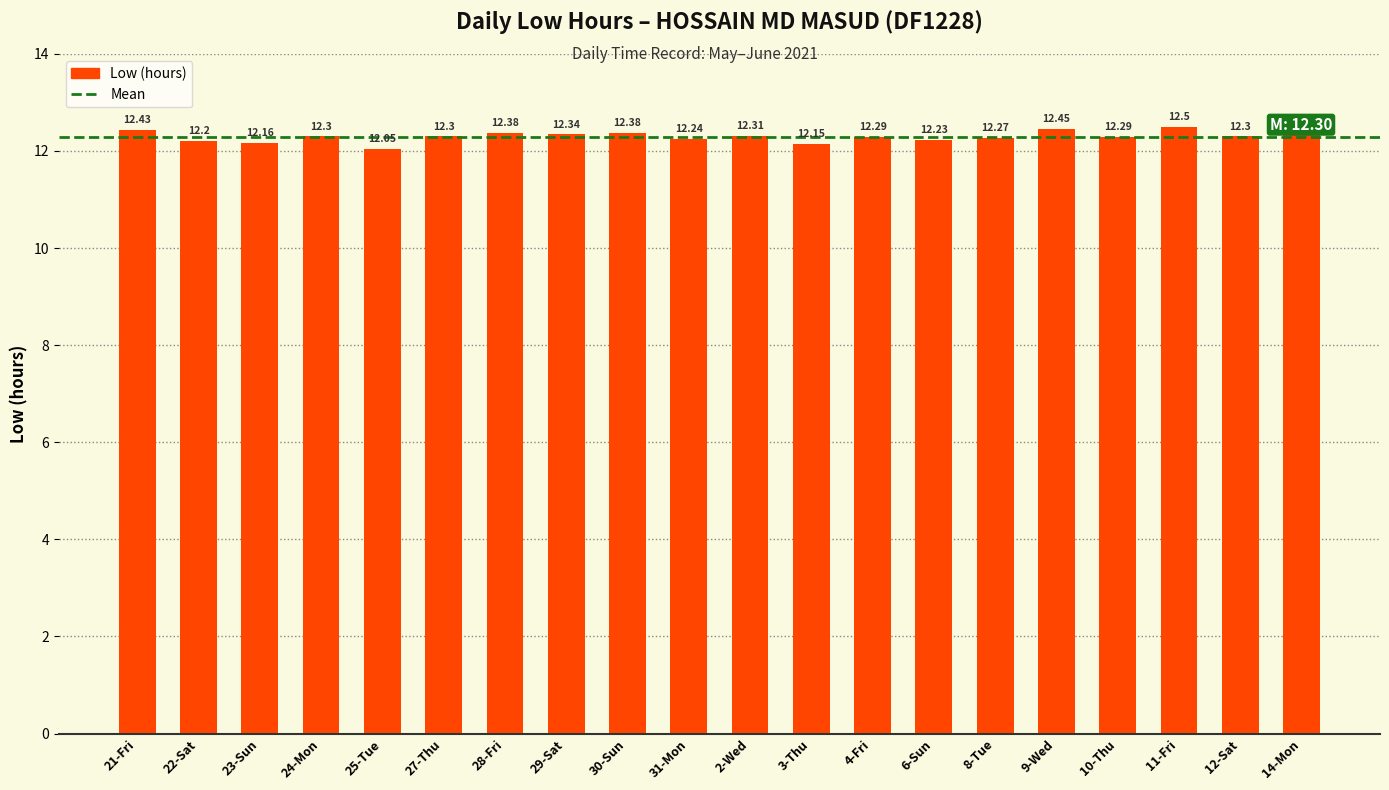

What is the sum of all values?

245.9